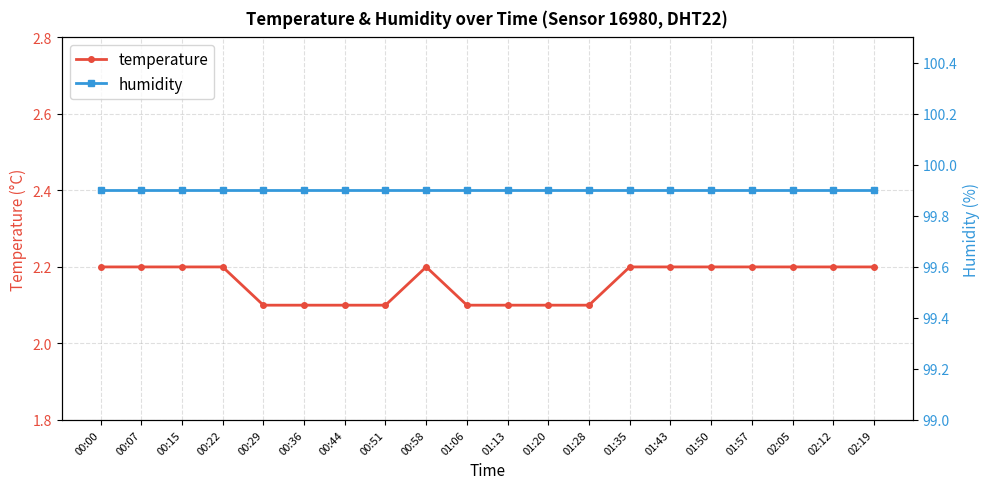

At how many categories does at least one series exceed 64?

20